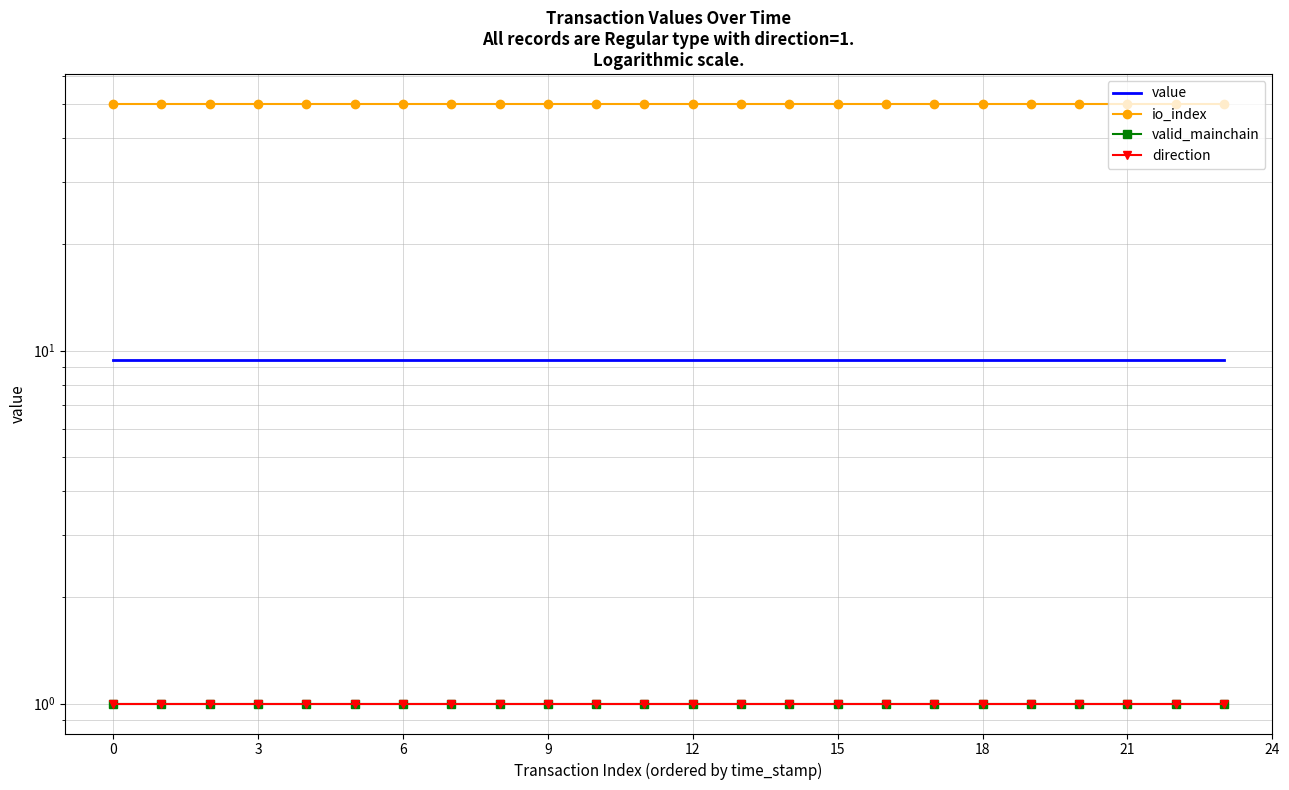

How many distinct data groups are displayed?

4